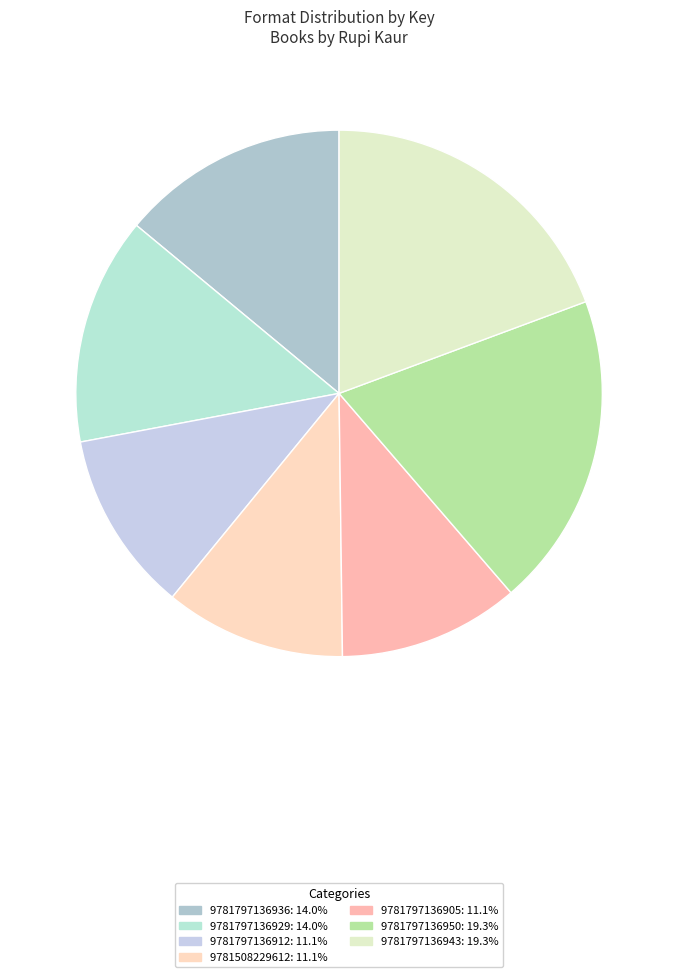

Count the number of slices in the pie.

7